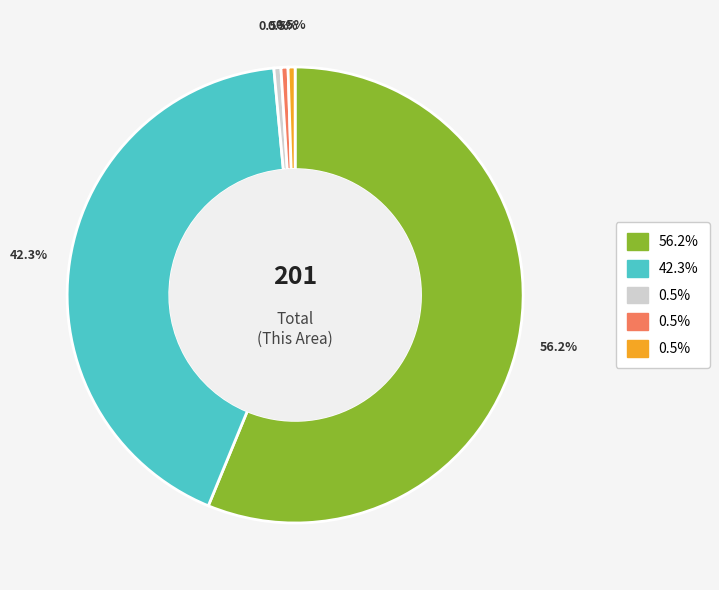

Is there a majority slice in this chart?

Yes